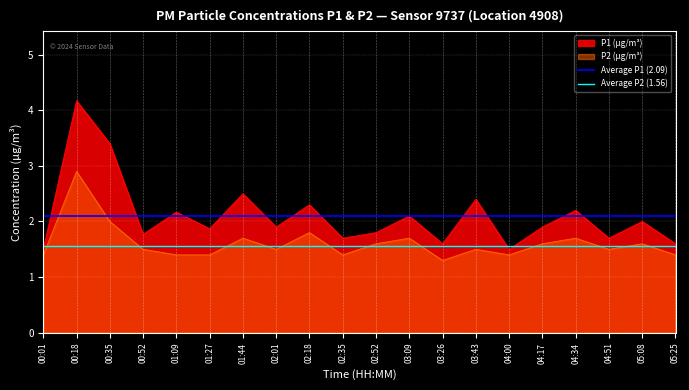

What is the lowest value of the Average P2 (1.56) series?

1.6